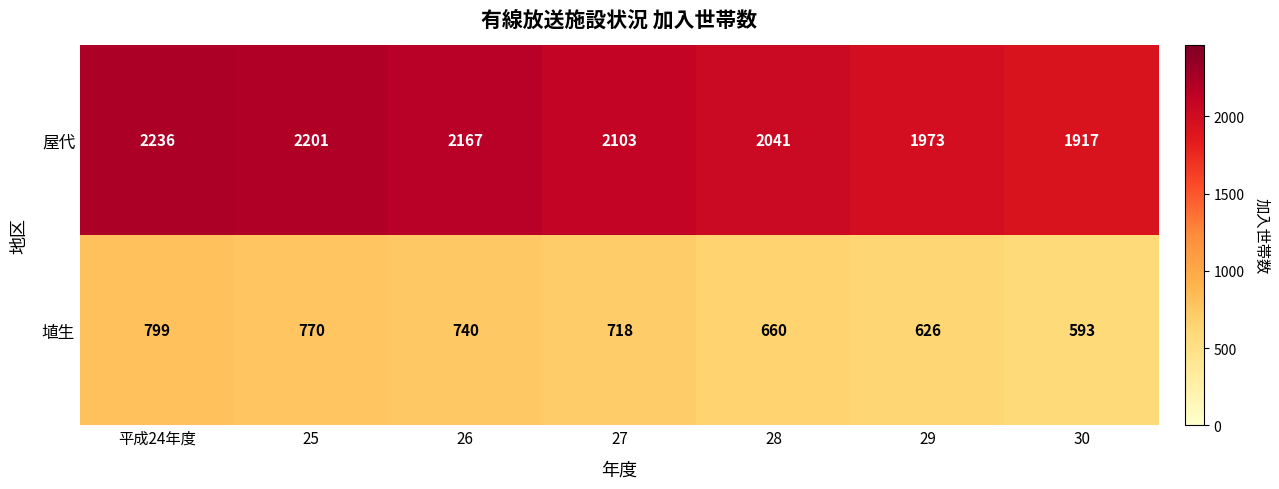

Which category has the lowest value in the 屋代 series?

30